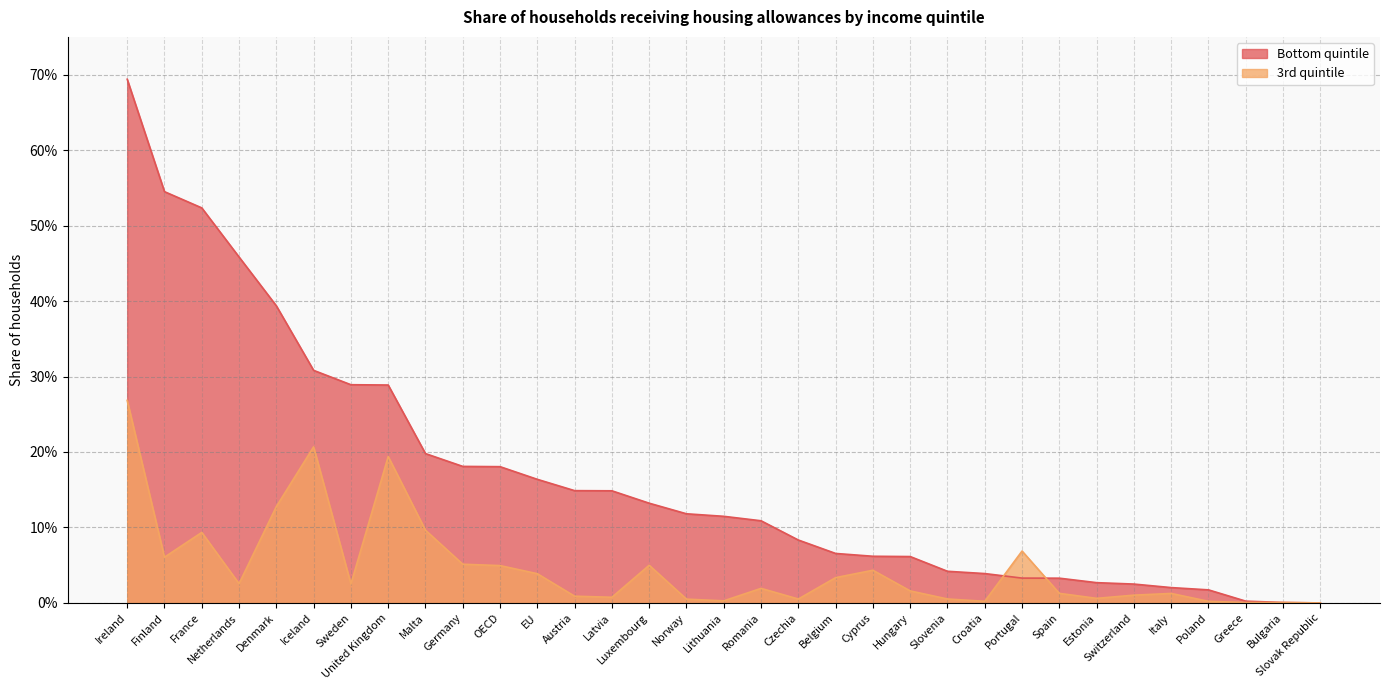

The value of 3rd quintile at Germany is 0.0. True or false?

False